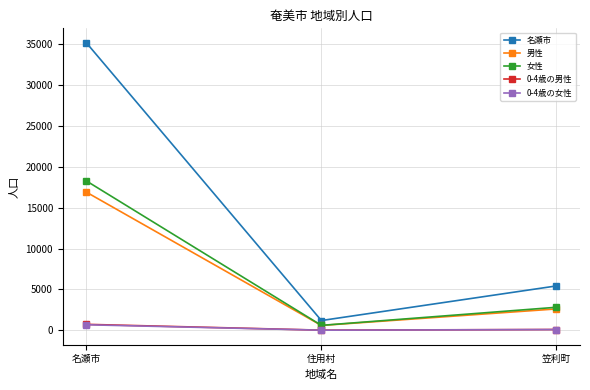

What position from the right is 名瀬市?

3